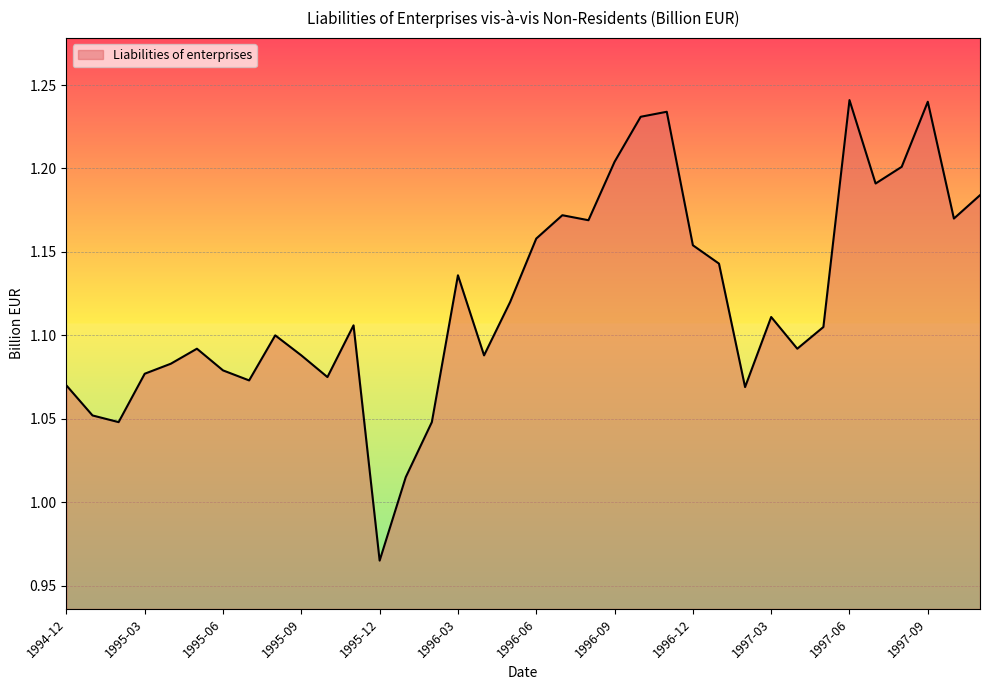

Does the chart display data point markers on the line(s)?

No